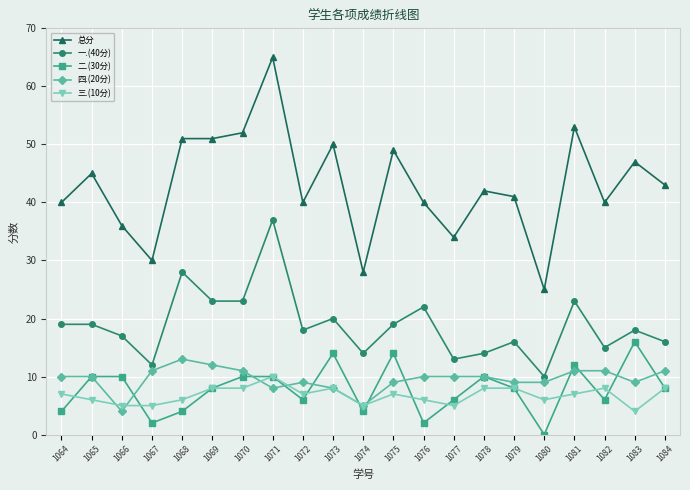

How many categories are shown in the chart?

21